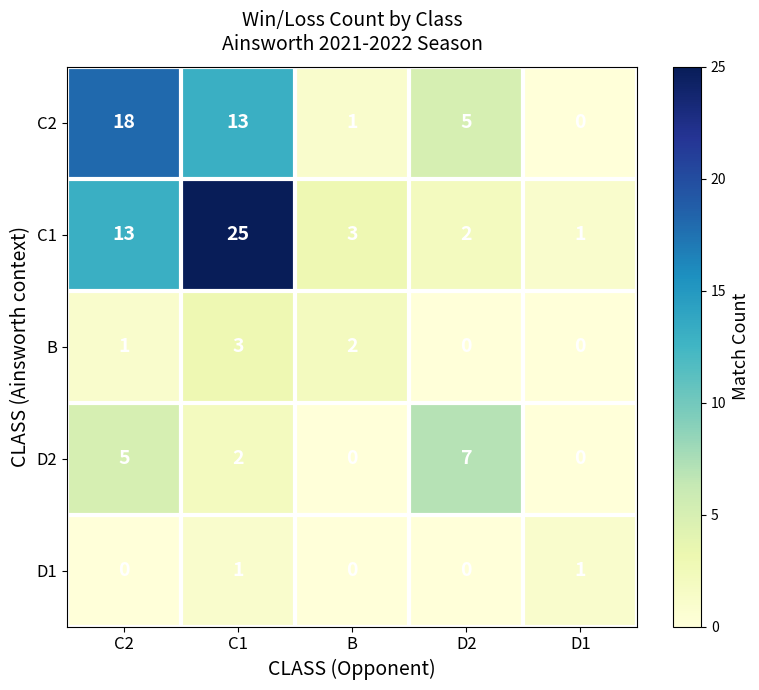

Where is B nearest to the value 1?

C2